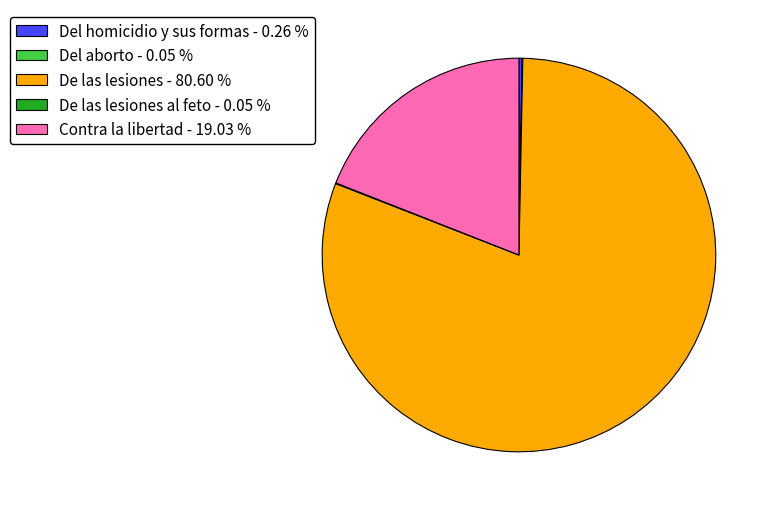

Between Contra la libertad - 19.03 % and De las lesiones - 80.60 %, which is larger?

De las lesiones - 80.60 %